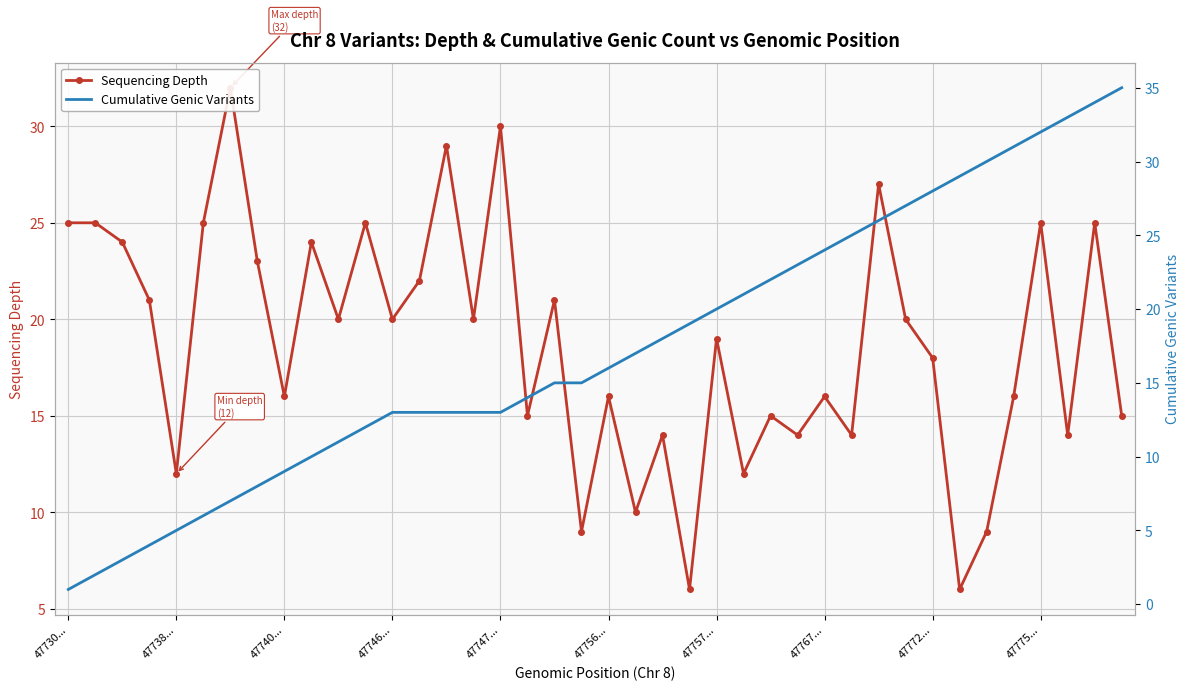

True or false: Sequencing Depth and Cumulative Genic Variants intersect in this chart.

True